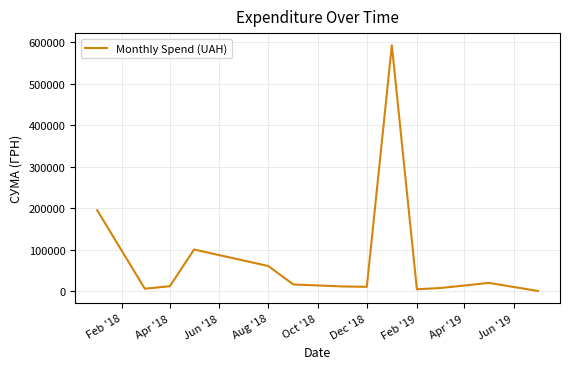

What is the maximum value shown in the chart?

592556.2